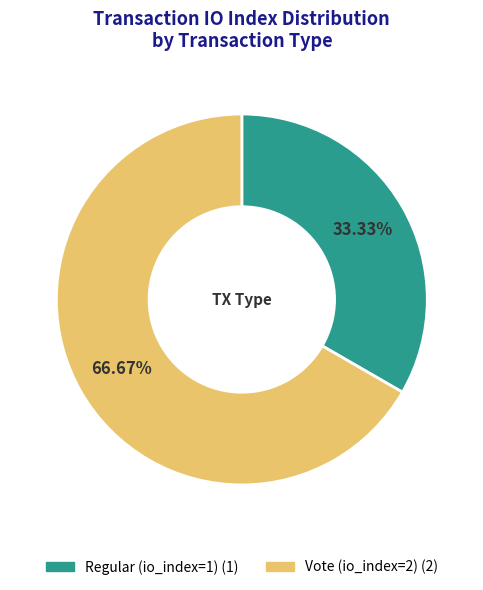

Which category has the smallest portion of the pie?

Regular (io_index=1)